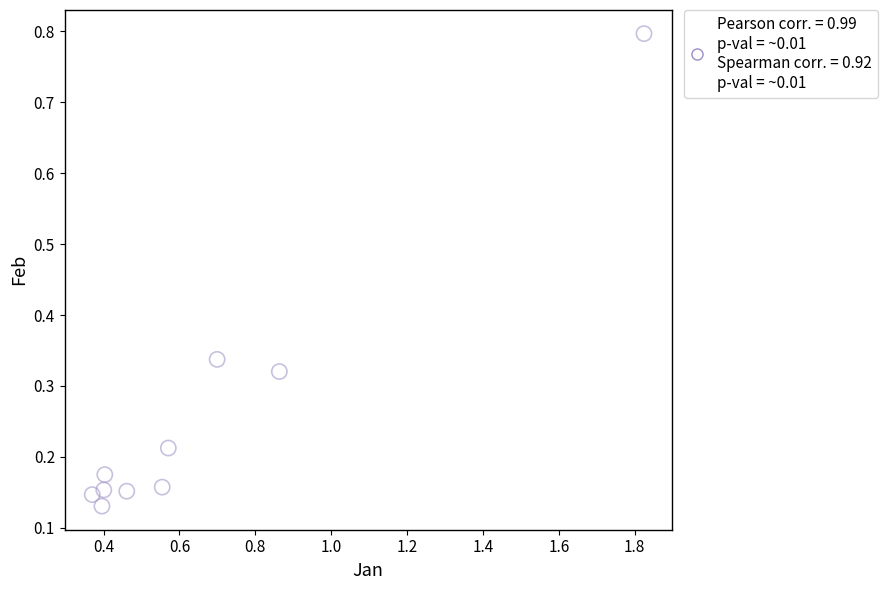

What is the average X value?

0.7